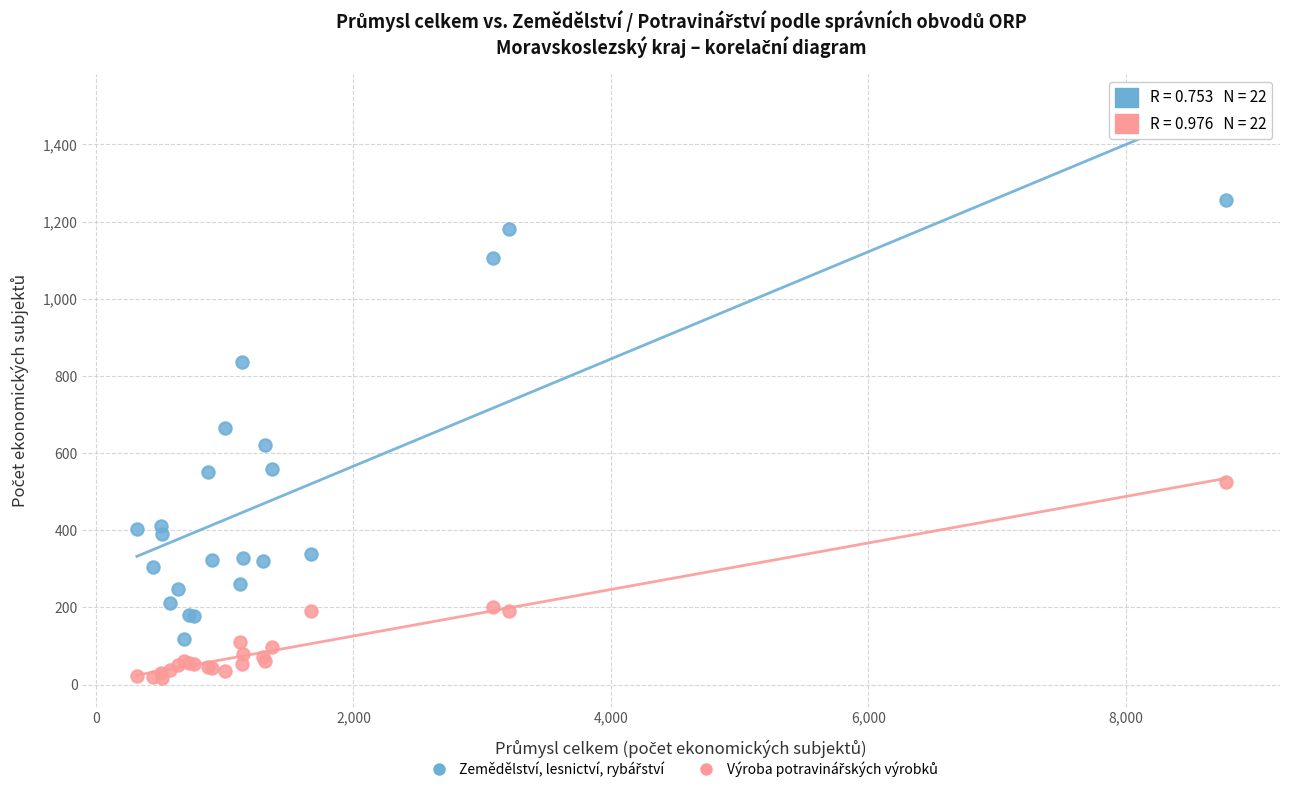

What is the X range (max minus min) for the scatter plot?

8457